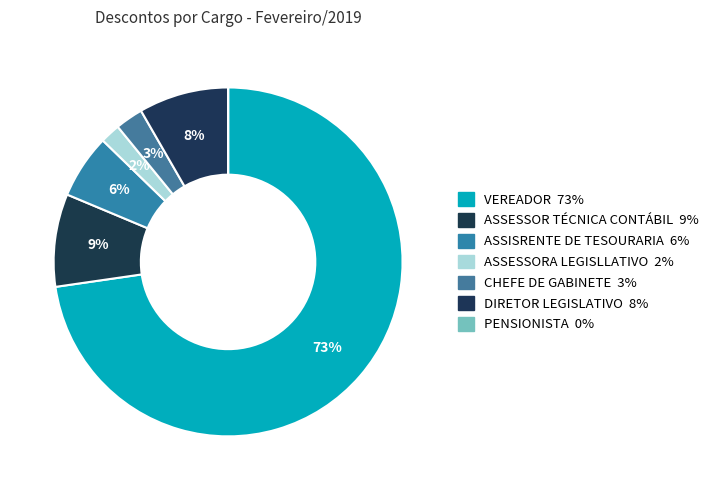

Between VEREADOR and ASSISRENTE DE TESOURARIA, which is larger?

VEREADOR